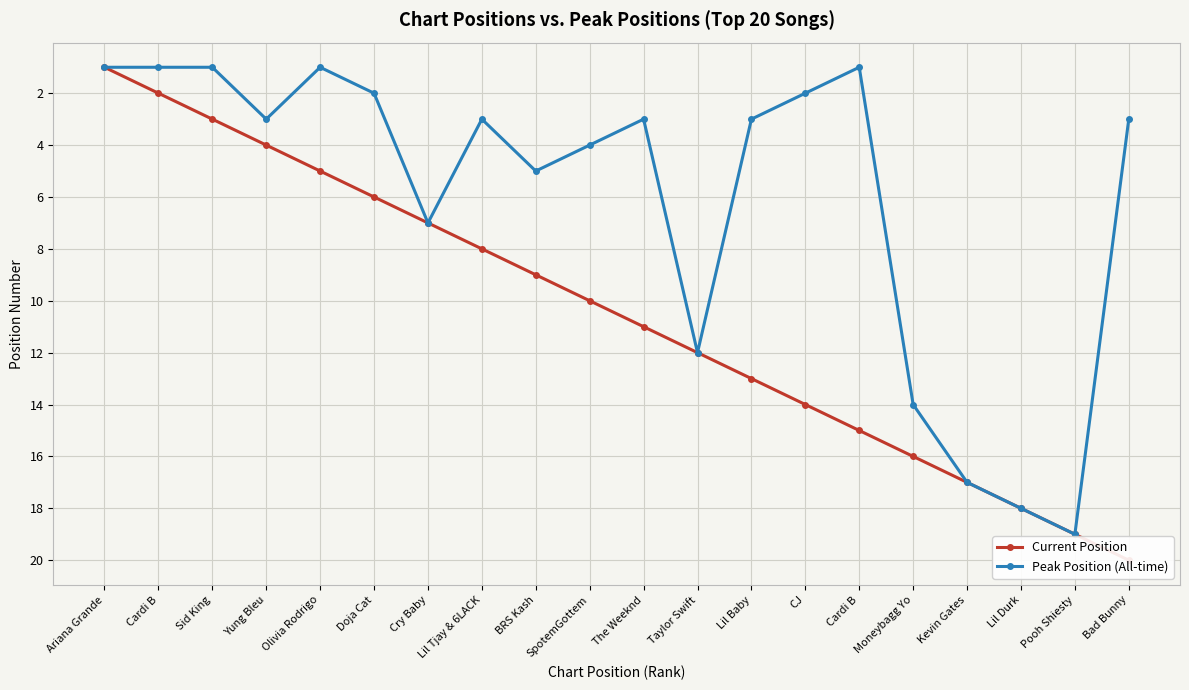

Reading left to right, extract all data points from this chart.

Current Position: 1	2	3	4	5	6	7	8	9	10	11	12	13	14	15	16	17	18	19	20
Peak Position (All-time): 1	1	1	3	1	2	7	3	5	4	3	12	3	2	1	14	17	18	19	3